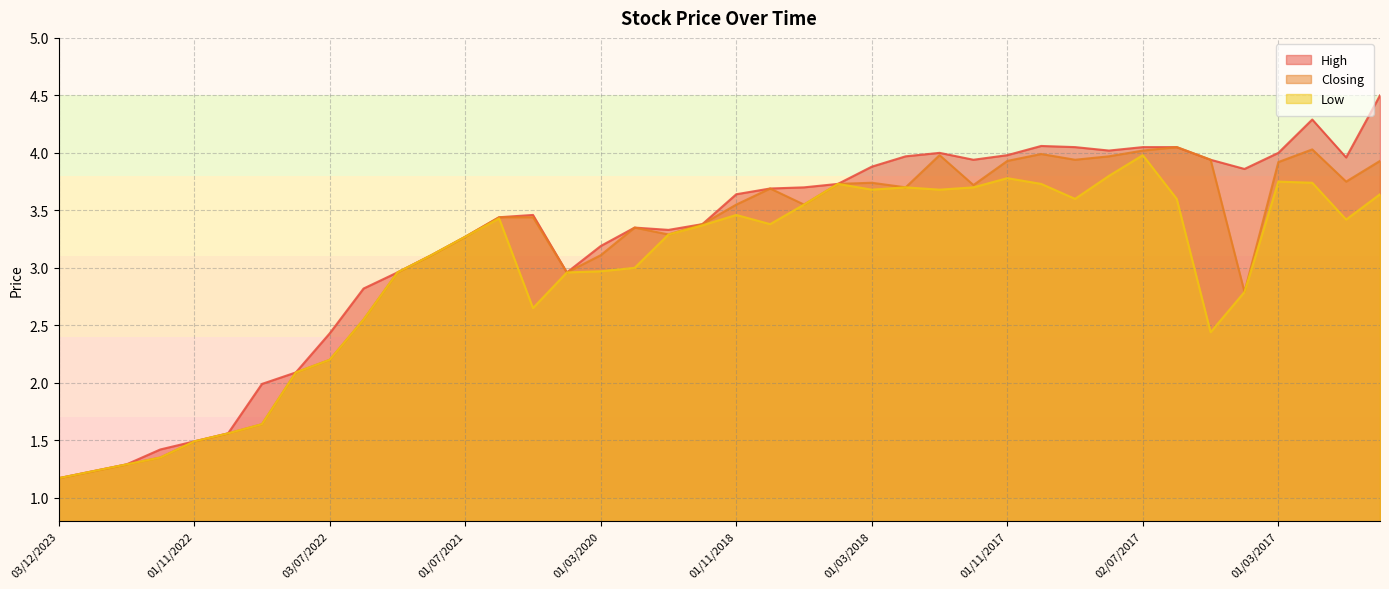

True or false: High and Closing cross at least once.

False